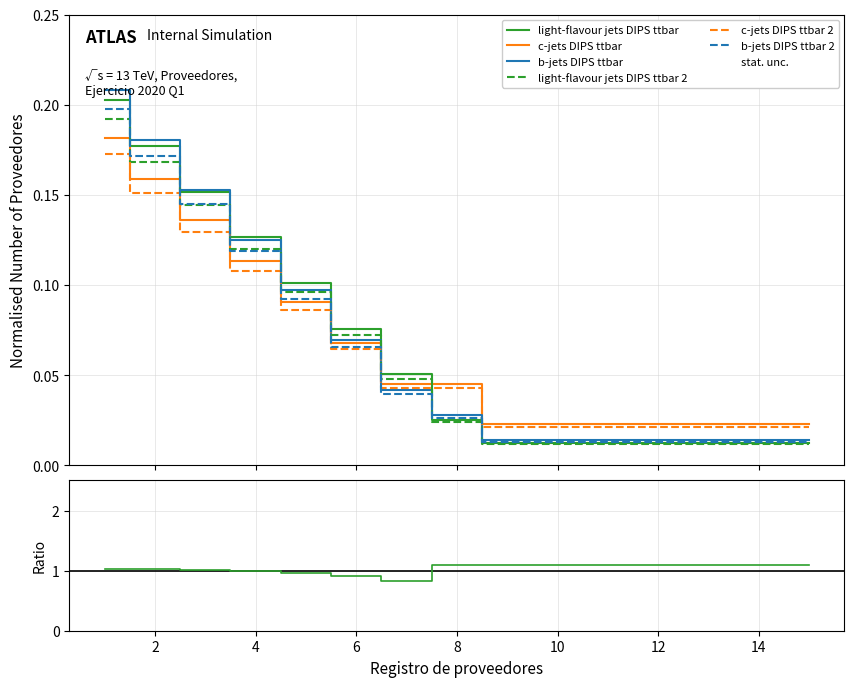

True or false: c-jets DIPS ttbar and light-flavour jets DIPS ttbar cross at least once.

True